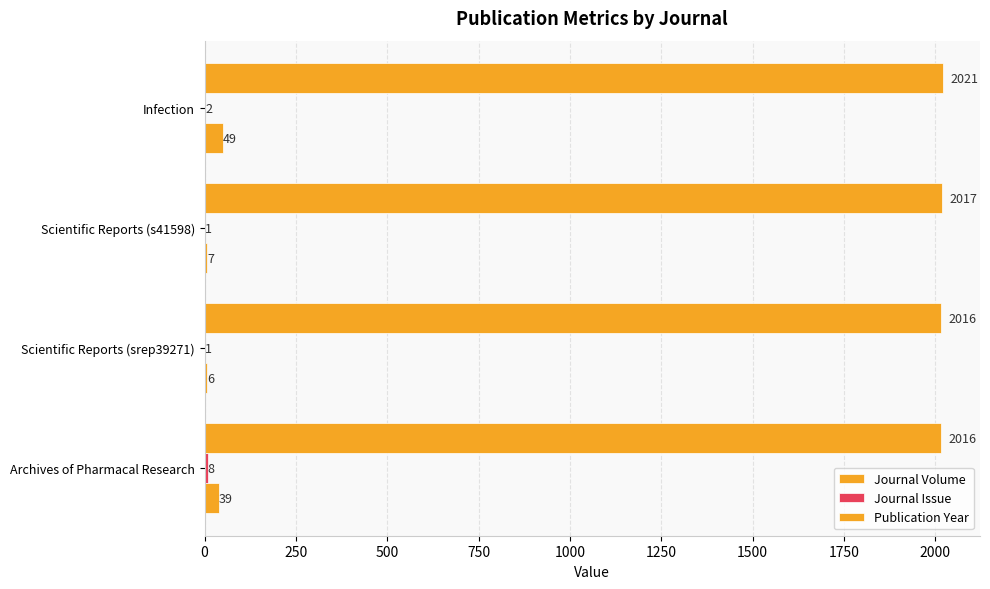

How many data points does each series have?

4